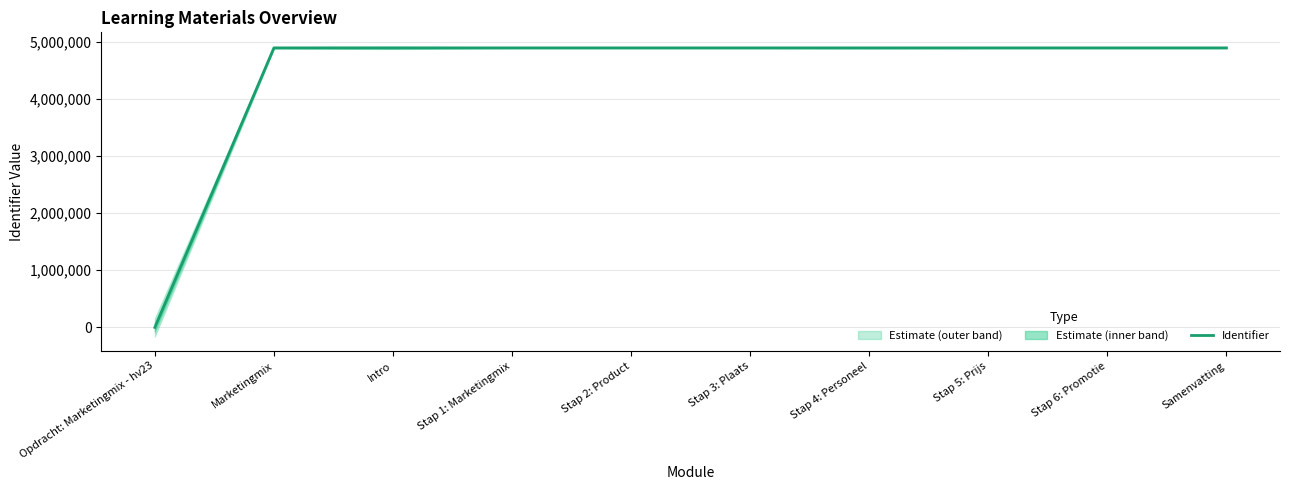

List the labels in order of value, smallest first.

Opdracht: Marketingmix - hv23, Marketingmix, Intro, Stap 1: Marketingmix, Stap 2: Product, Stap 3: Plaats, Stap 4: Personeel, Stap 5: Prijs, Stap 6: Promotie, Samenvatting